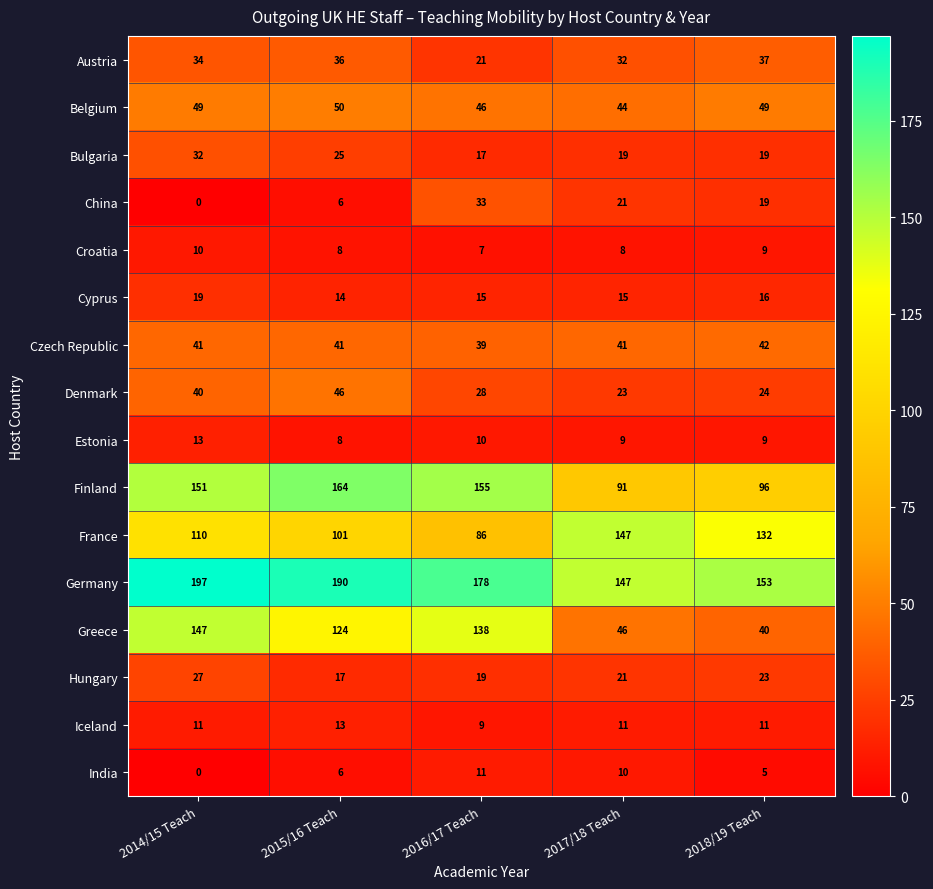

How many categories are shown in the chart?

5